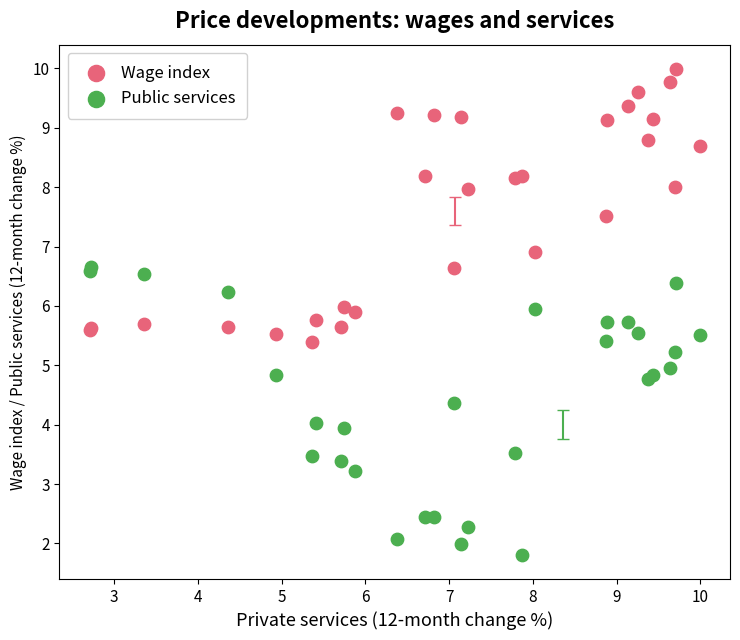

What is the X range (max minus min) for the scatter plot?

7.3